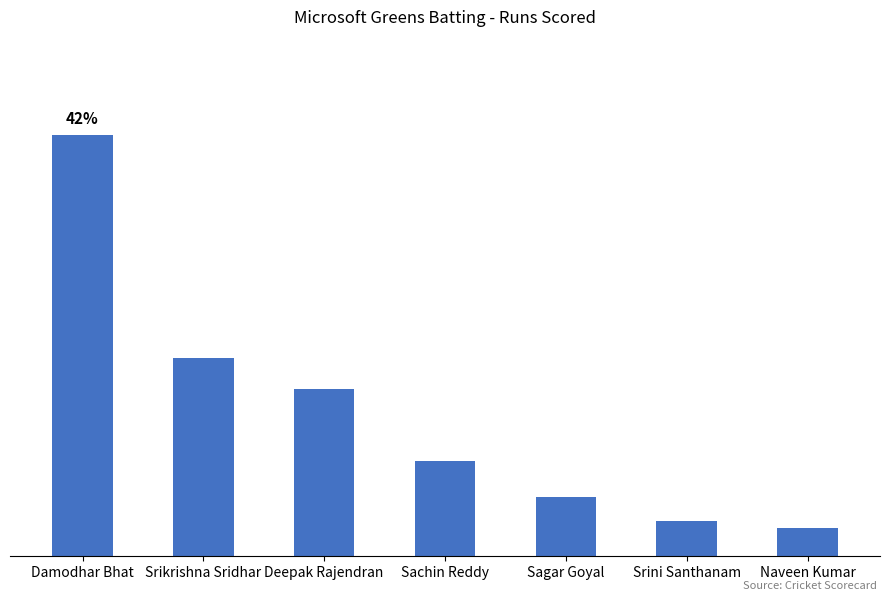

What is the greatest value displayed?

106